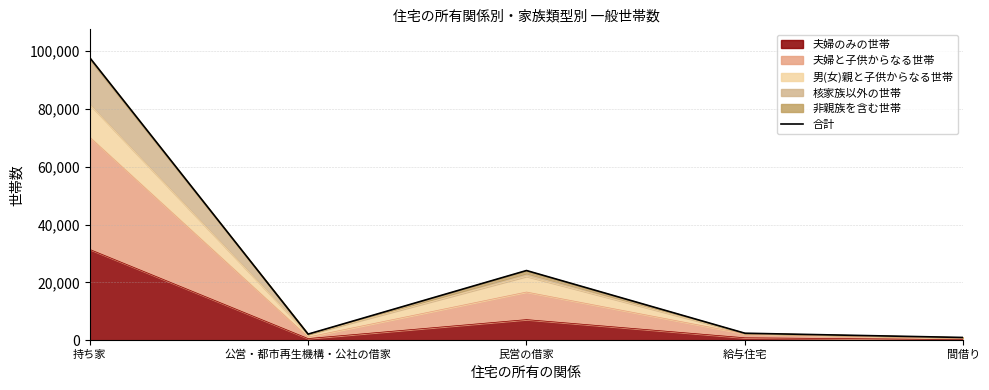

At which label is the value closest to 49370?

民営の借家